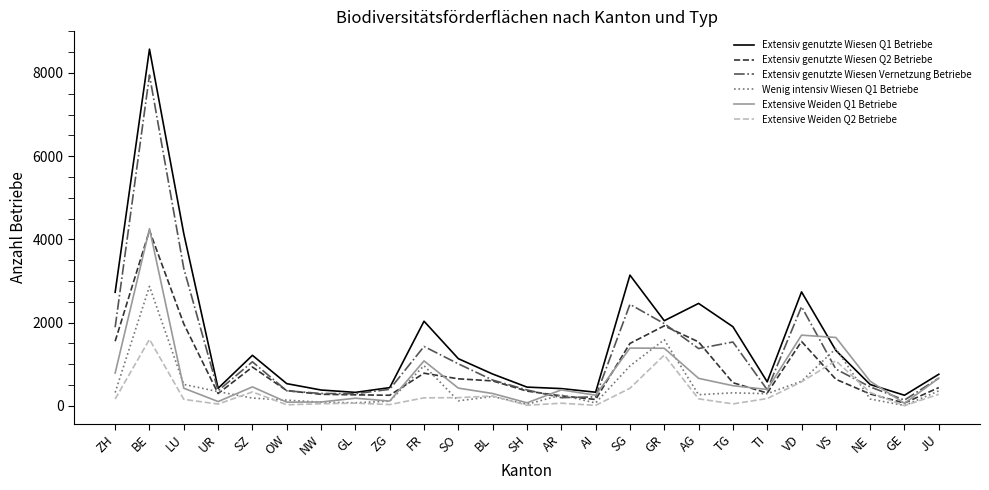

In Wenig intensiv Wiesen Q1 Betriebe, how many points are higher than both neighbors (excluding endpoints)?

7